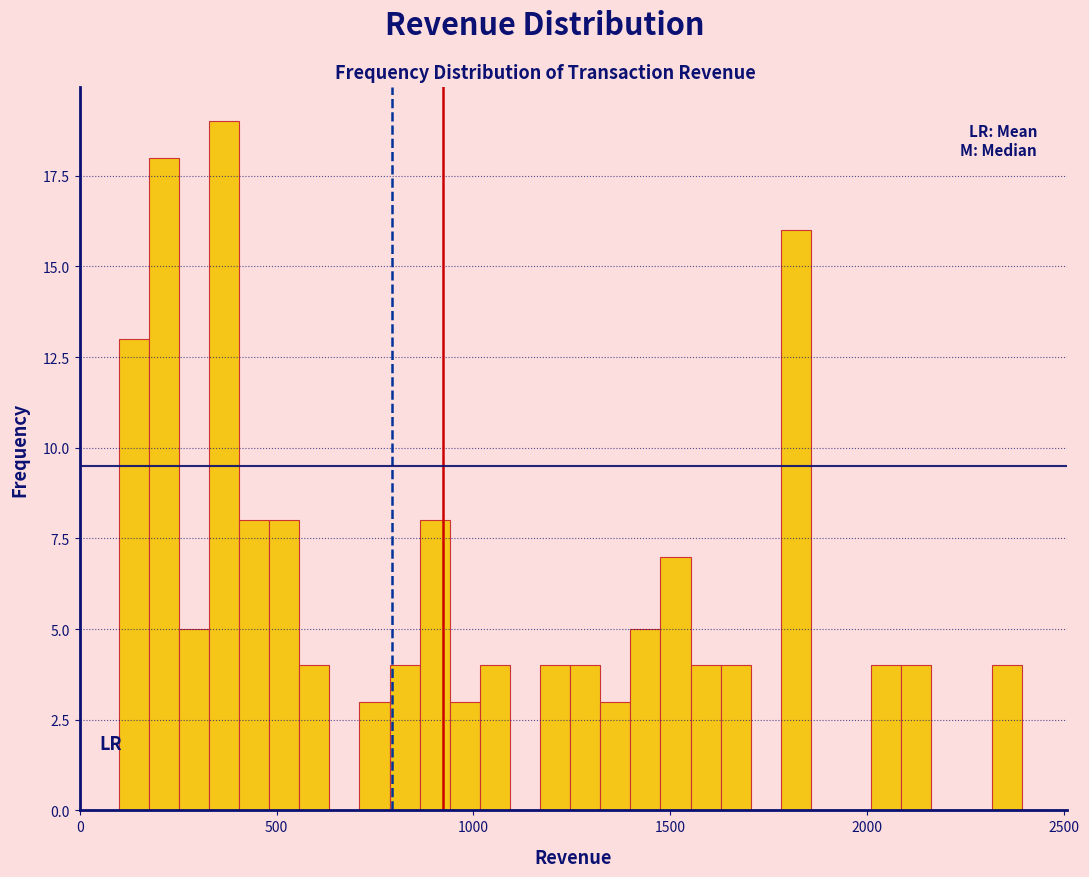

Around what value on the x-axis is the tallest bar? Give the approximate position of its centre, as read against the axis.

350